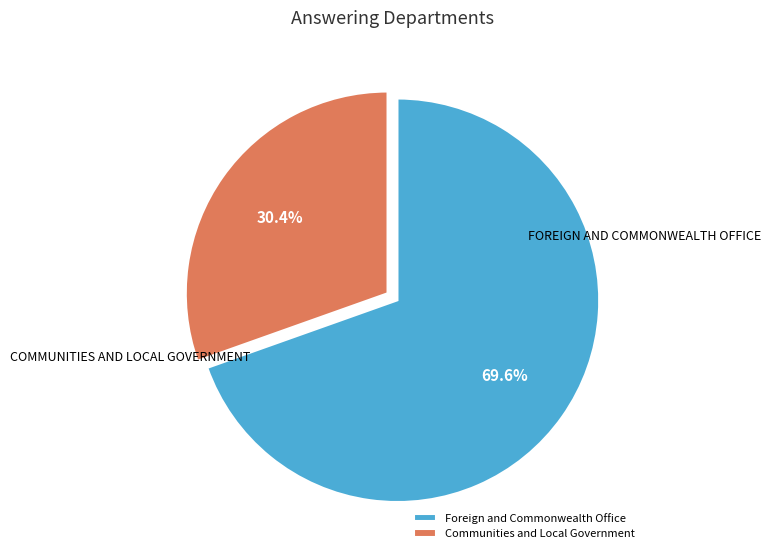

How many segments does this pie chart have?

2